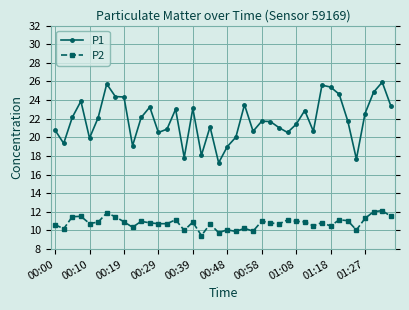

Which series has the widest spread of values?

P1